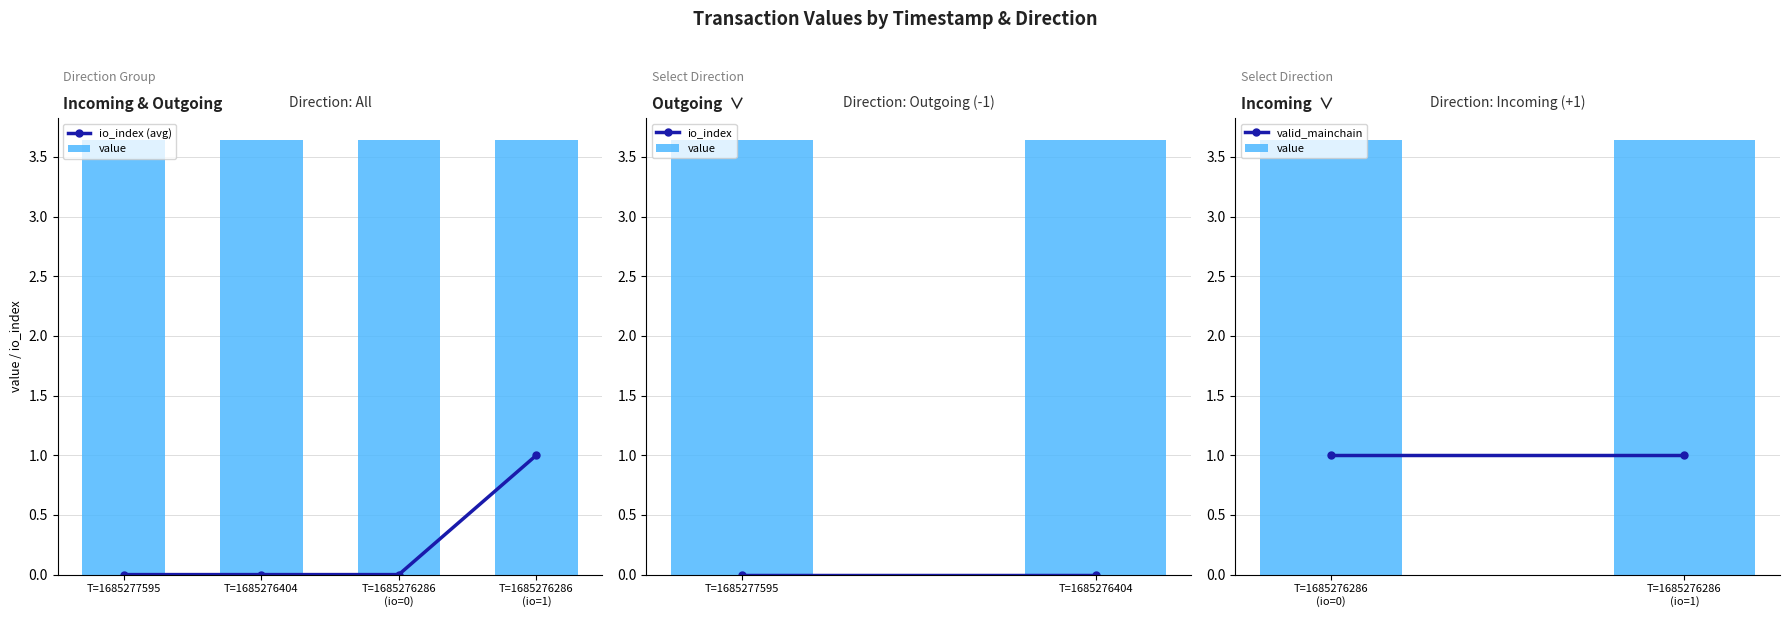

Where is value nearest to the value 3?

1685277595